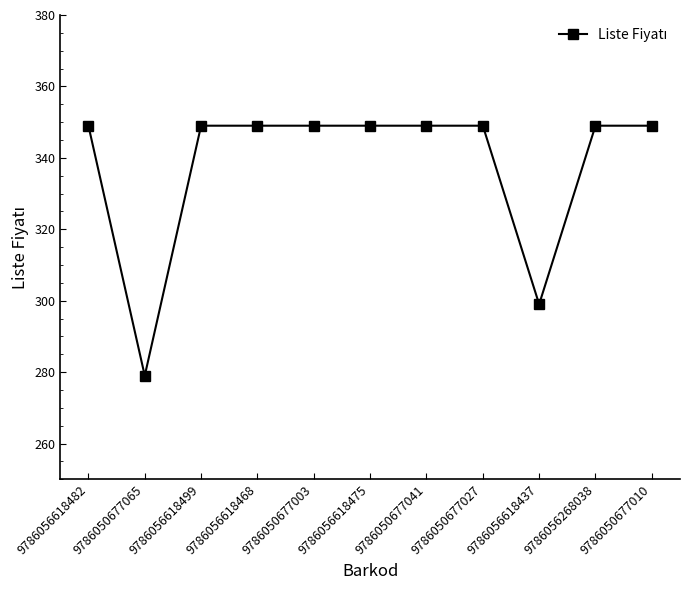

Where is the first local minimum?

9786050677065